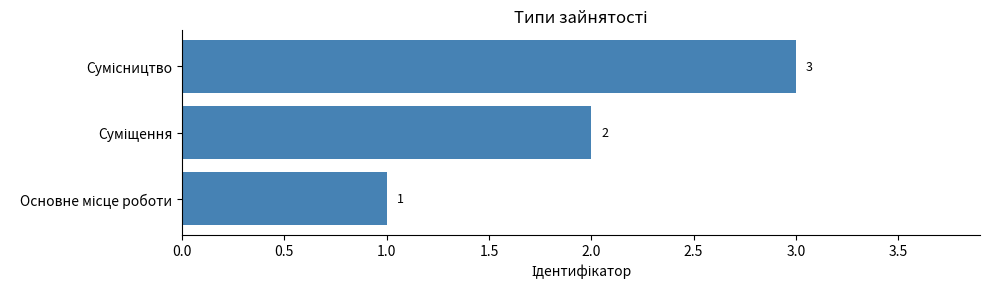

How many values are between 1 and 3?

3